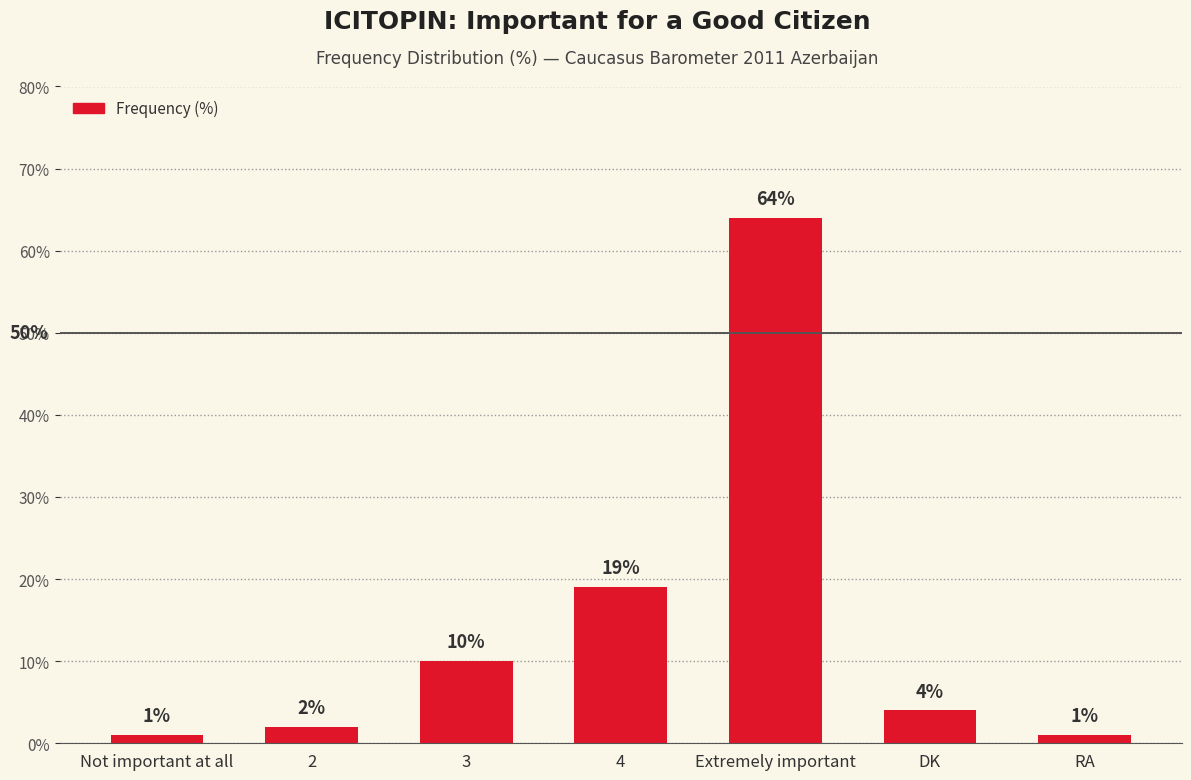

What is the difference between the values at 3 and 2?

8